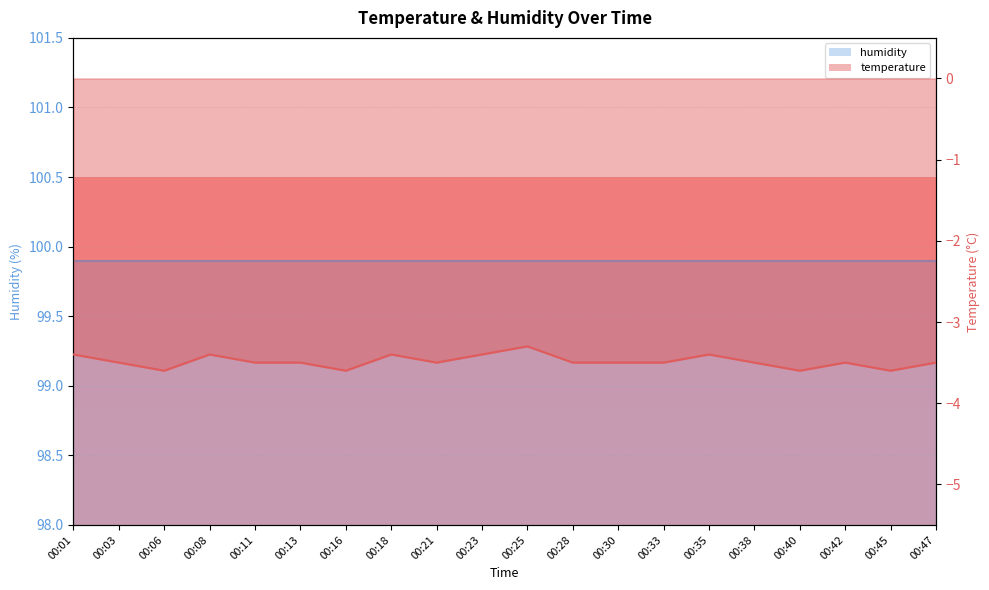

List the labels in order of value, largest first.

00:25, 00:01, 00:08, 00:18, 00:23, 00:35, 00:03, 00:11, 00:13, 00:21, 00:28, 00:30, 00:33, 00:38, 00:42, 00:47, 00:06, 00:16, 00:40, 00:45